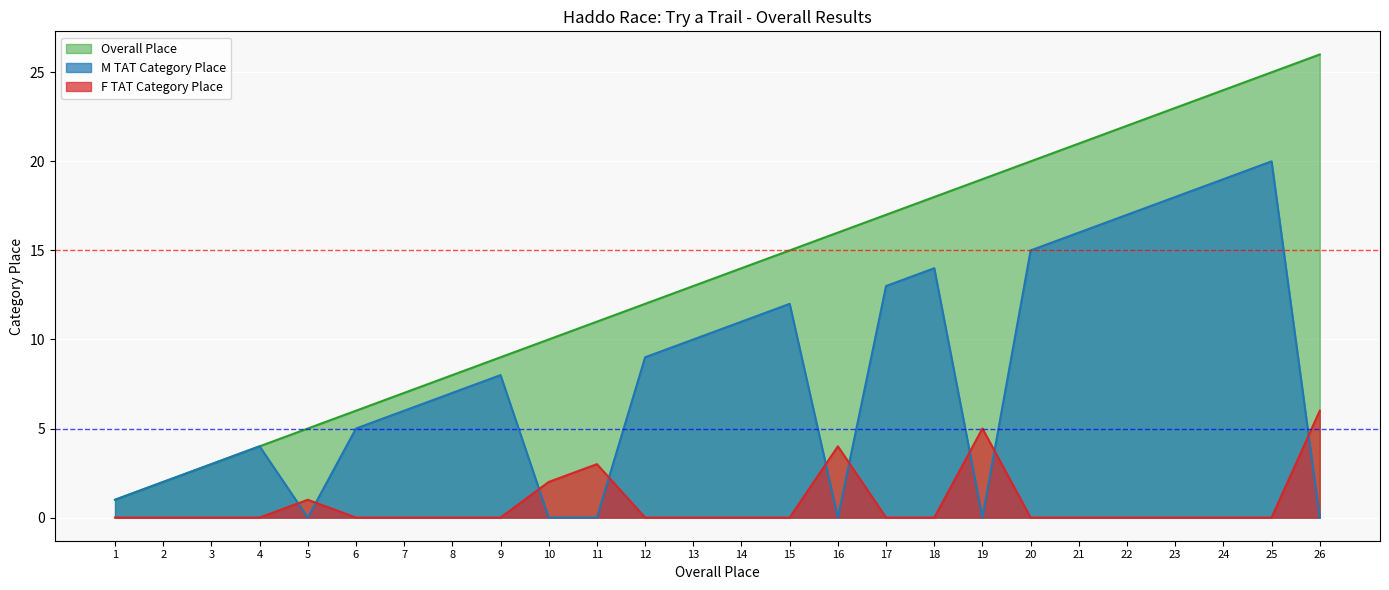

Reading right to left, list all the values displayed in this chart.

Overall Place: 26	25	24	23	22	21	20	19	18	17	16	15	14	13	12	11	10	9	8	7	6	5	4	3	2	1
M TAT Category Place: 0	20	19	18	17	16	15	0	14	13	0	12	11	10	9	0	0	8	7	6	5	0	4	3	2	1
F TAT Category Place: 6	0	0	0	0	0	0	5	0	0	4	0	0	0	0	3	2	0	0	0	0	1	0	0	0	0